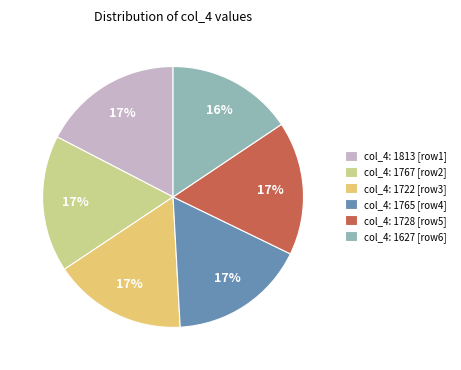

Count the number of slices in the pie.

6